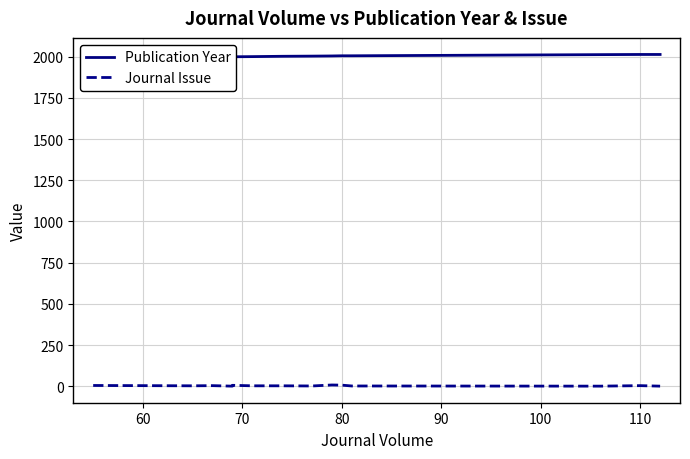

True or false: Journal Issue and Publication Year intersect in this chart.

False